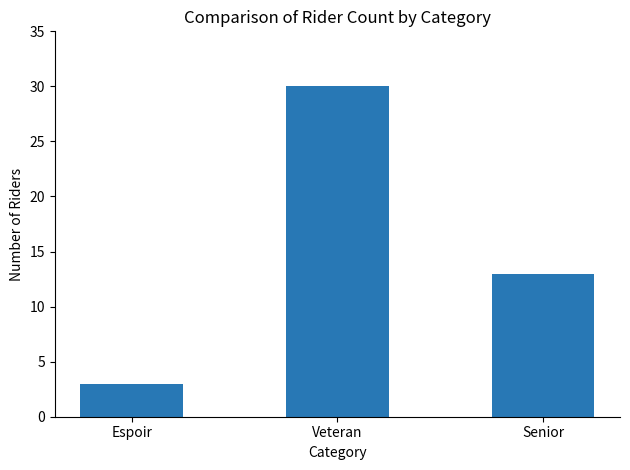

How many series are shown in this chart?

1